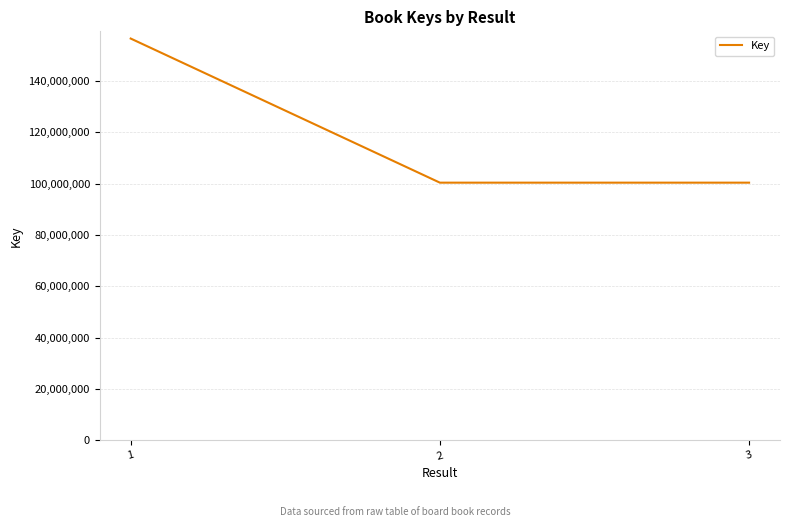

Does the chart display data point markers on the line(s)?

No